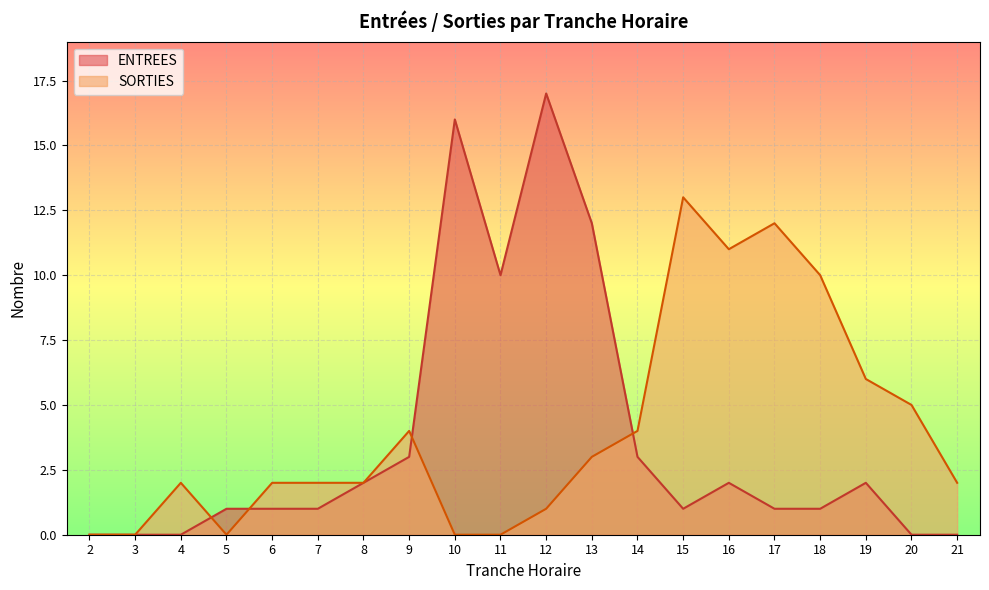

At which category does ENTREES reach its first local valley?

11